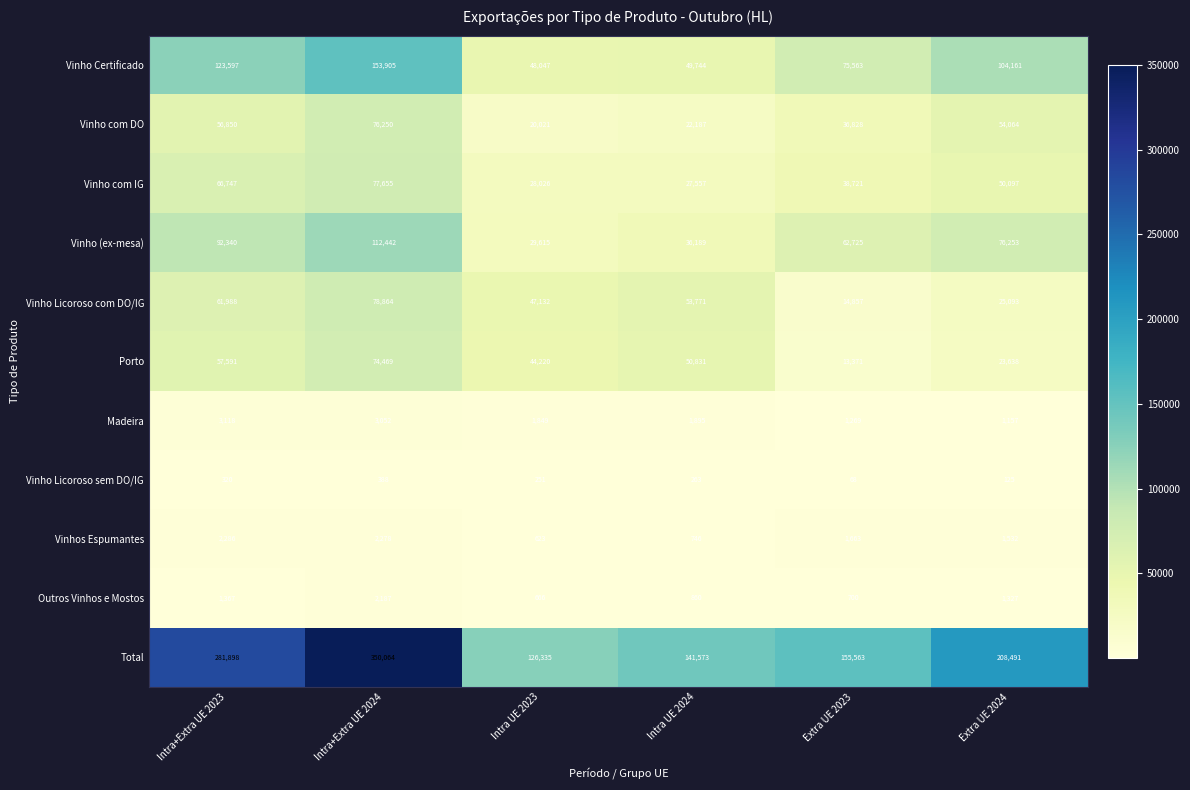

What is the difference between the maximum and minimum values in the Vinho com IG series?

50098